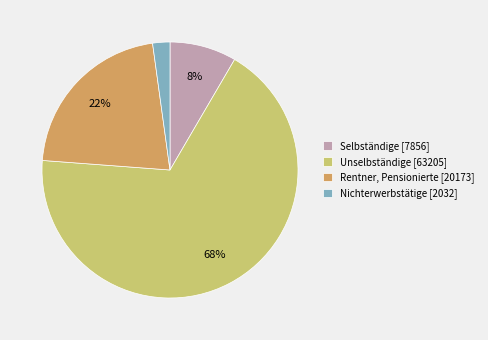

To the nearest percent, what is the average slice percentage?

25%